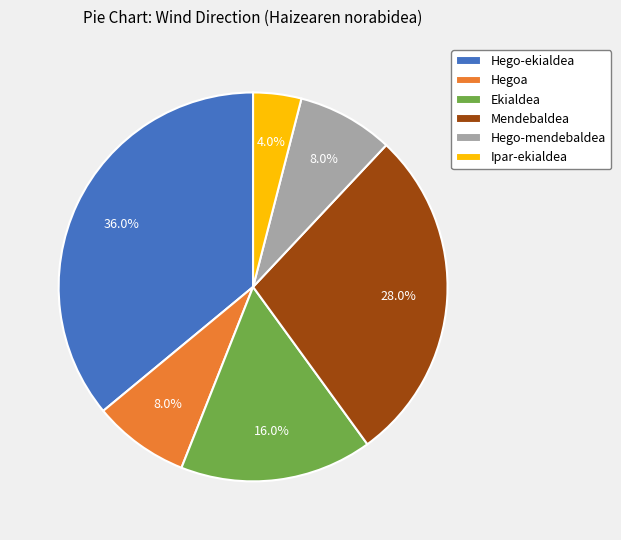

Which slice is the largest?

Hego-ekialdea